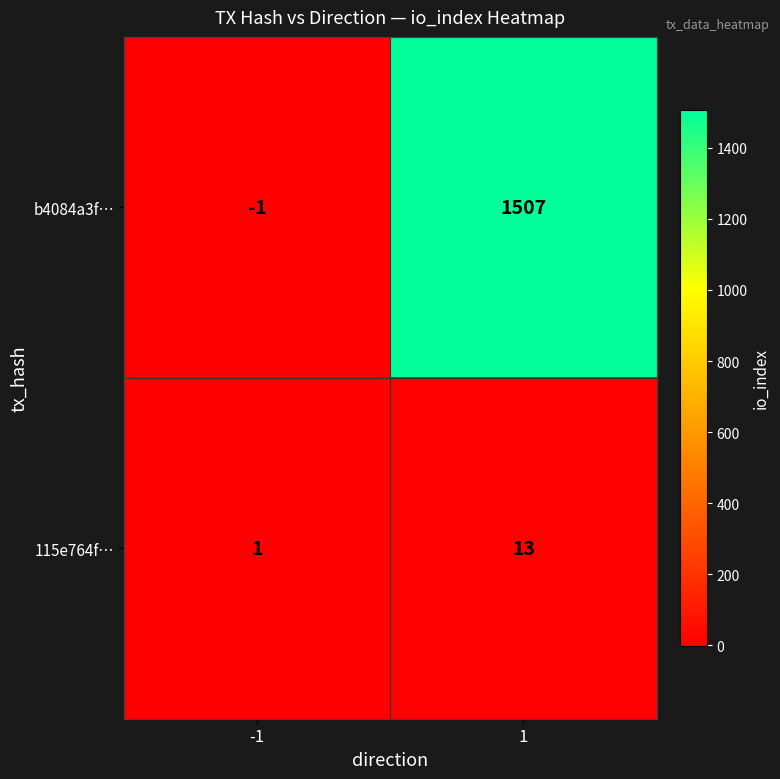

What is the difference between the highest and lowest values at 1?

1494